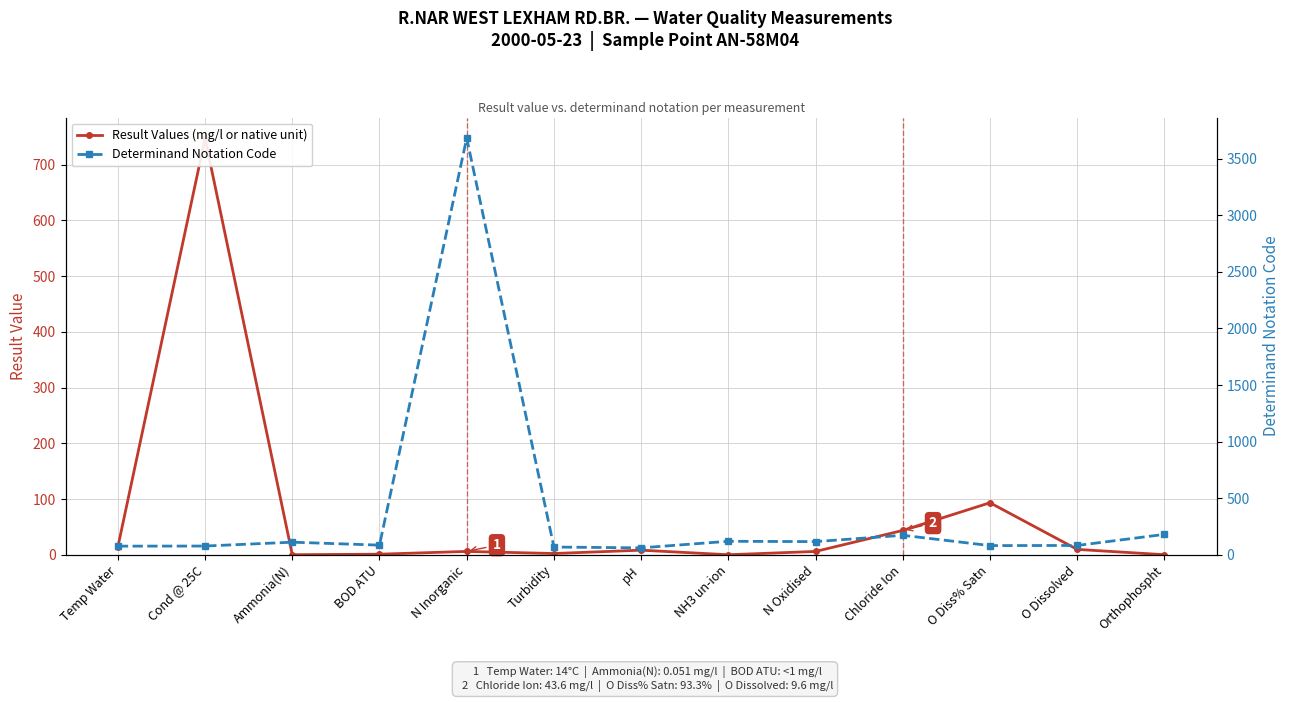

Which has a higher value, Temp Water or O Dissolved?

Temp Water